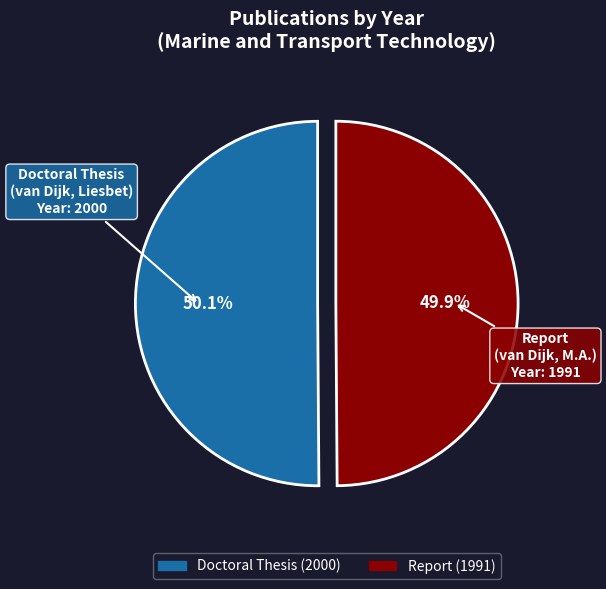

Is the sum of Report (1991) and Doctoral Thesis (2000) greater than half?

Yes